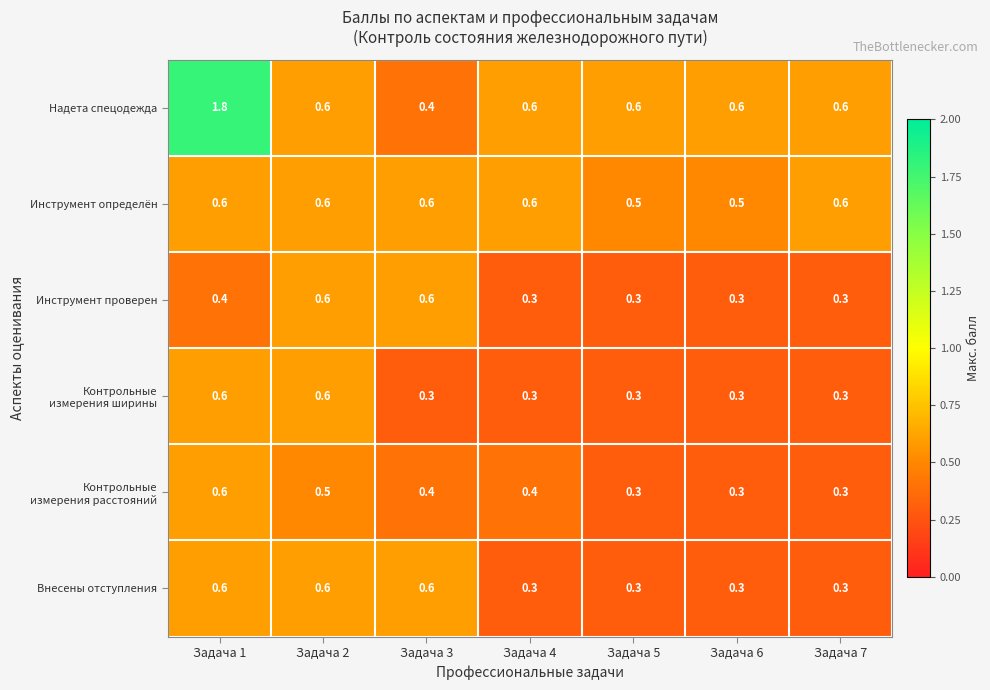

Read the Внесены отступления value at Задача 4.

0.3